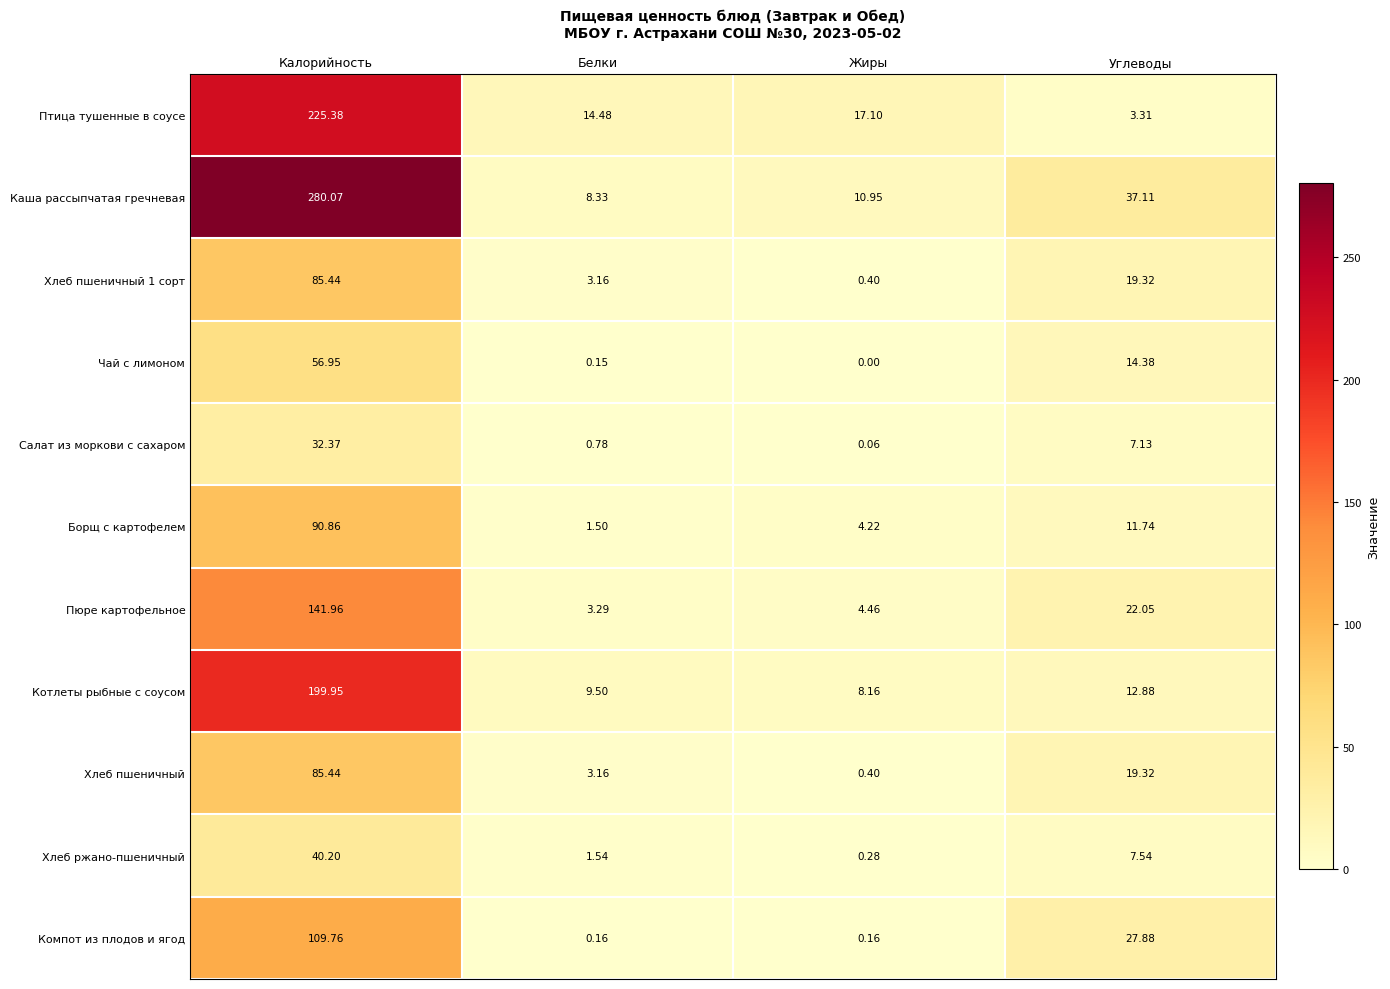

At which label is Каша рассыпчатая гречневая closest to 144?

Углеводы